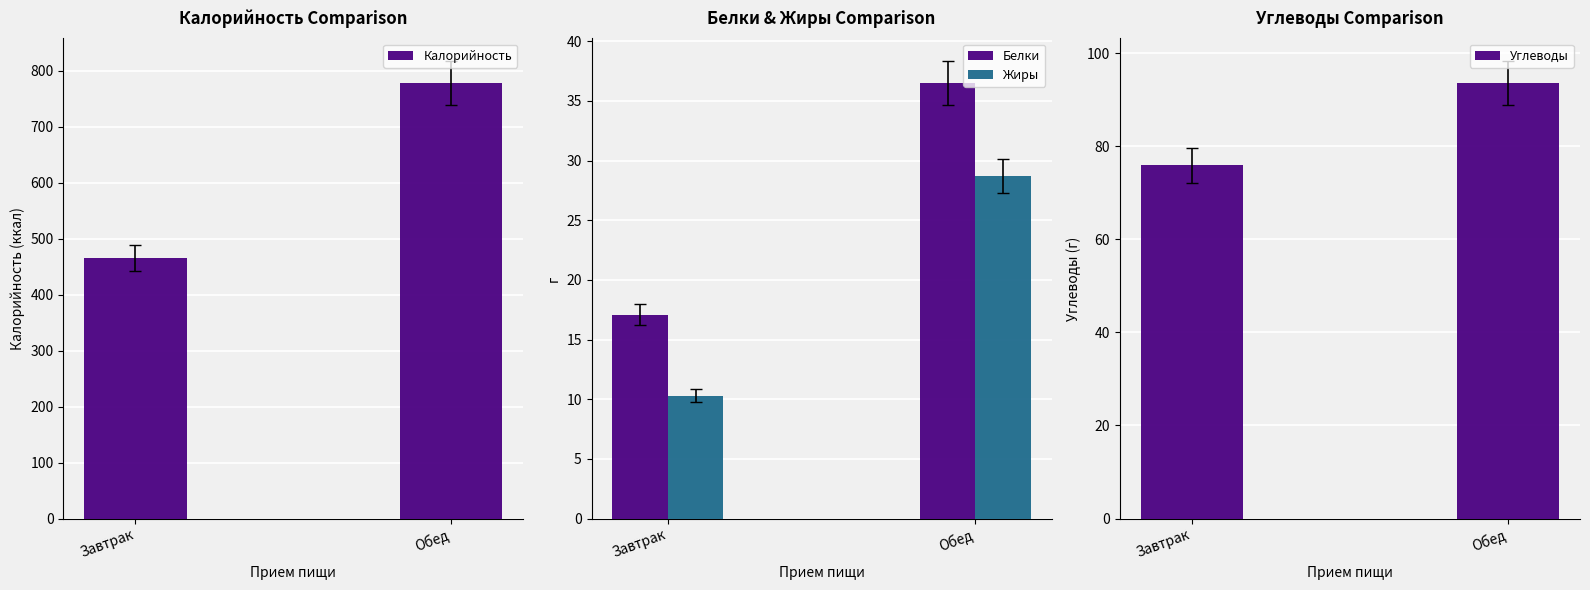

What is the minimum value for Белки?

17.1